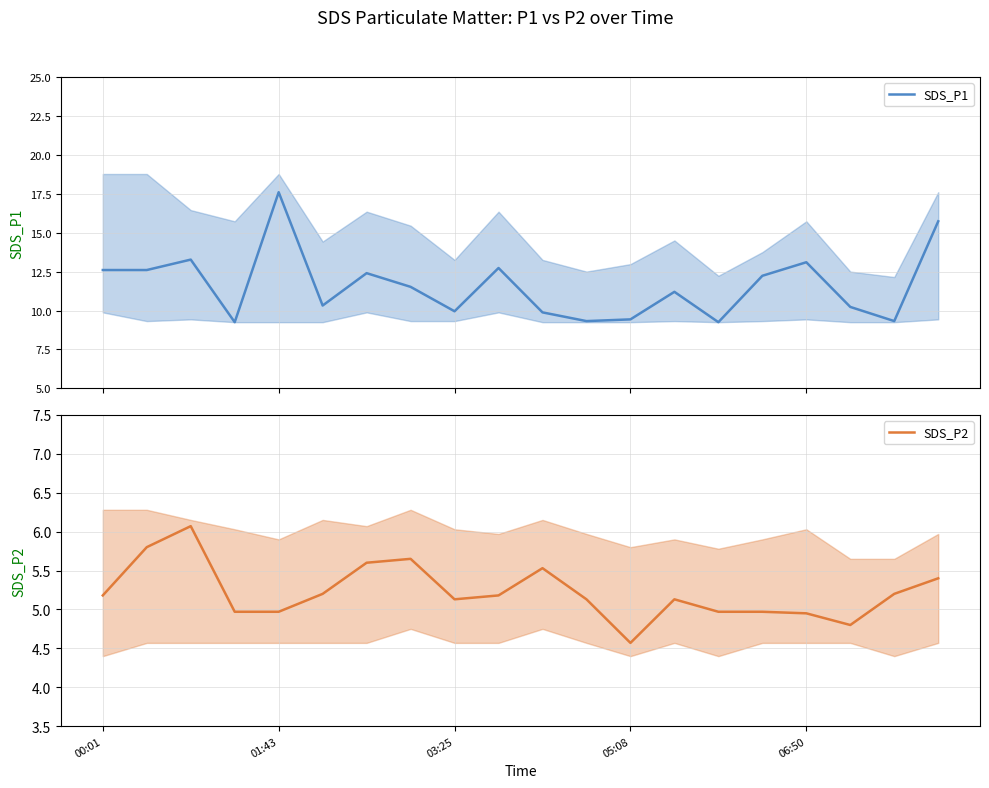

At which label does SDS_P1 first exceed 11?

00:01